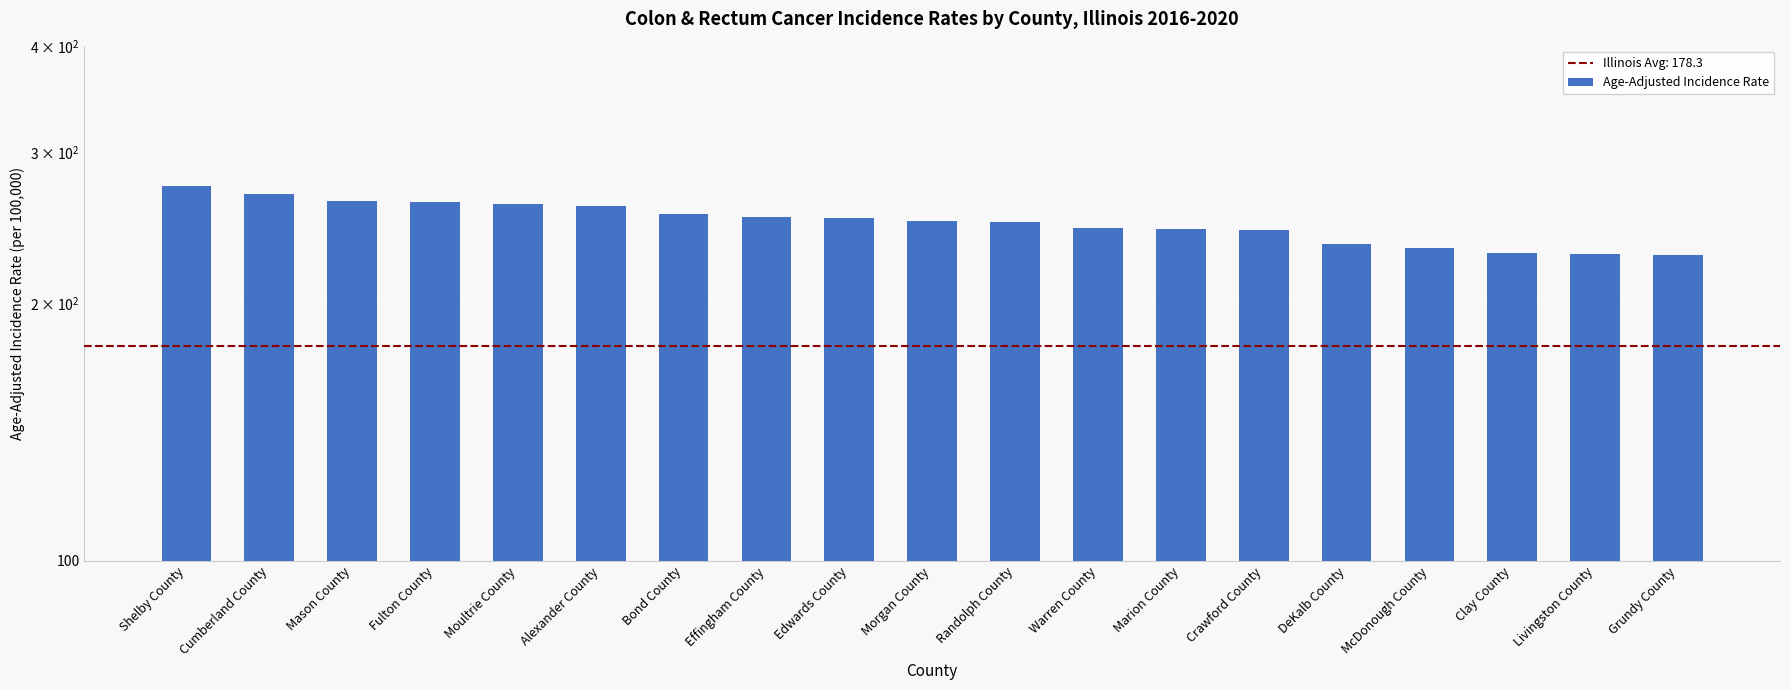

List the labels in order of value, largest first.

Shelby County, Cumberland County, Mason County, Fulton County, Moultrie County, Alexander County, Bond County, Effingham County, Edwards County, Morgan County, Randolph County, Warren County, Marion County, Crawford County, DeKalb County, McDonough County, Clay County, Livingston County, Grundy County